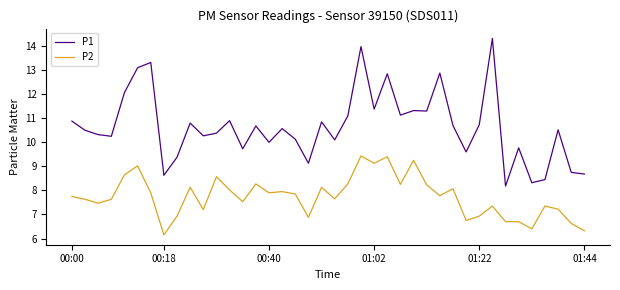

List the series in order of their peak value, lowest first.

P2, P1